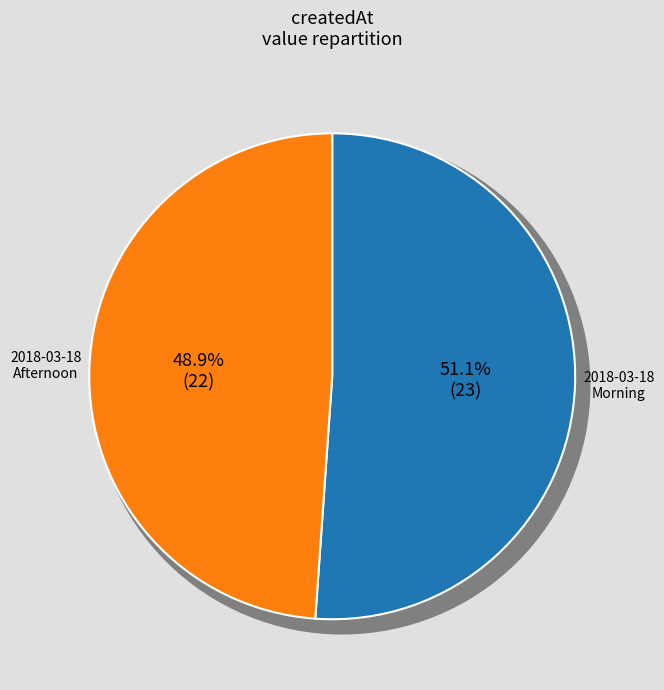

The 2018-03-18T06:25:13.400Z slice represents 51% of the pie. True or false?

True